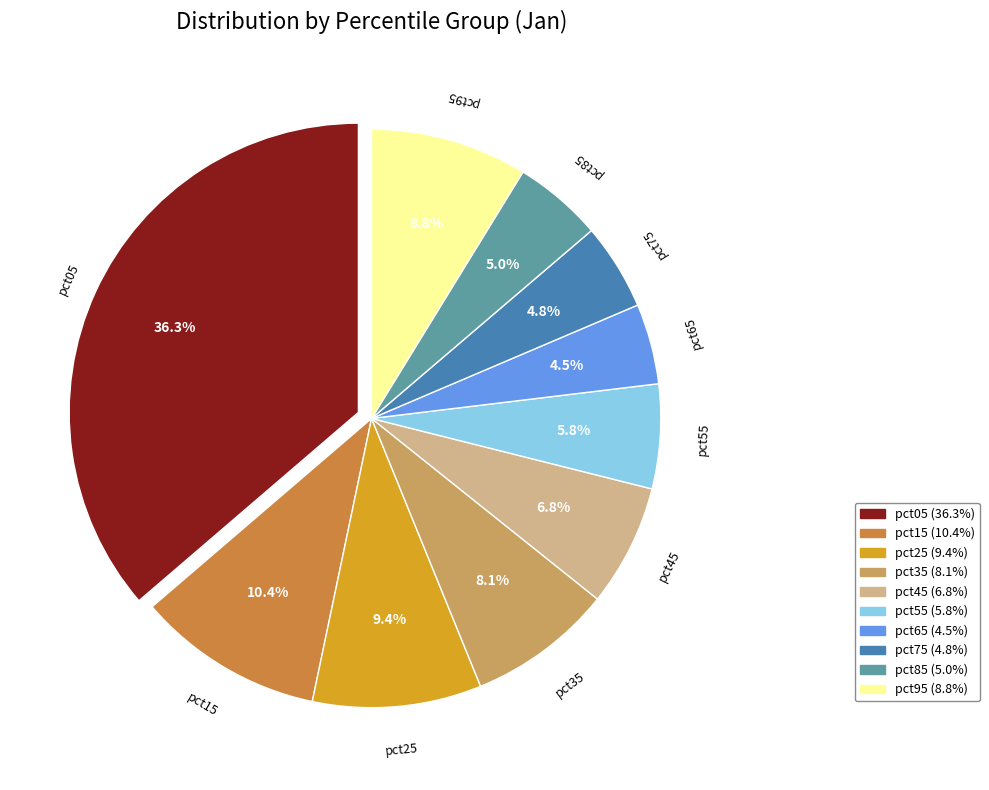

How many segments does this pie chart have?

10